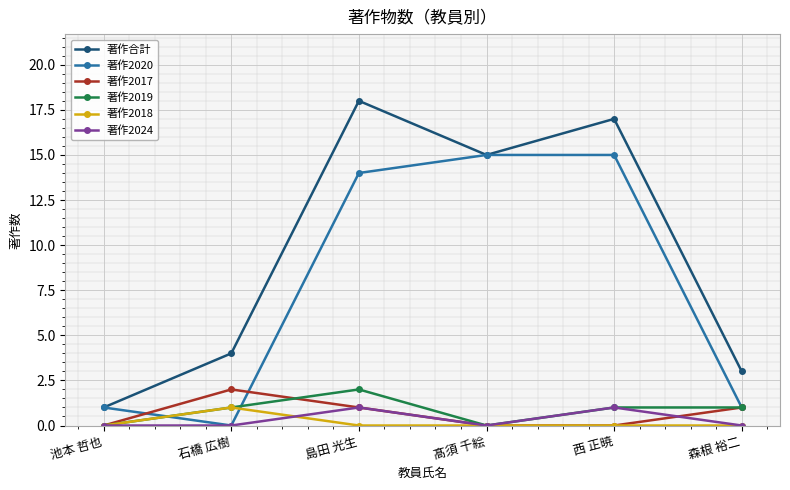

At how many categories does at least one series exceed 6?

3